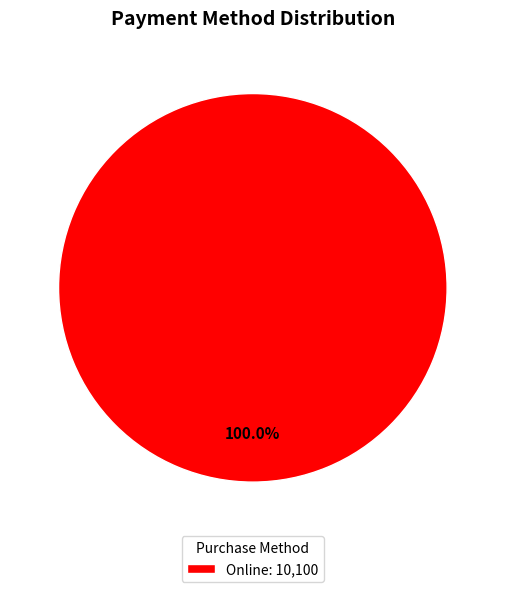

Rank the categories by value from highest to lowest.

Online: 10,100